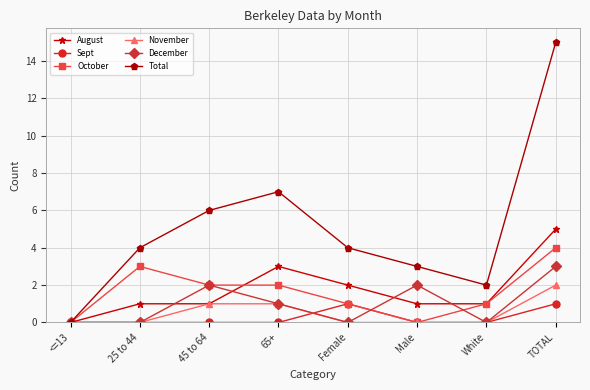

Is it true that August equals 0 at <=13?

True